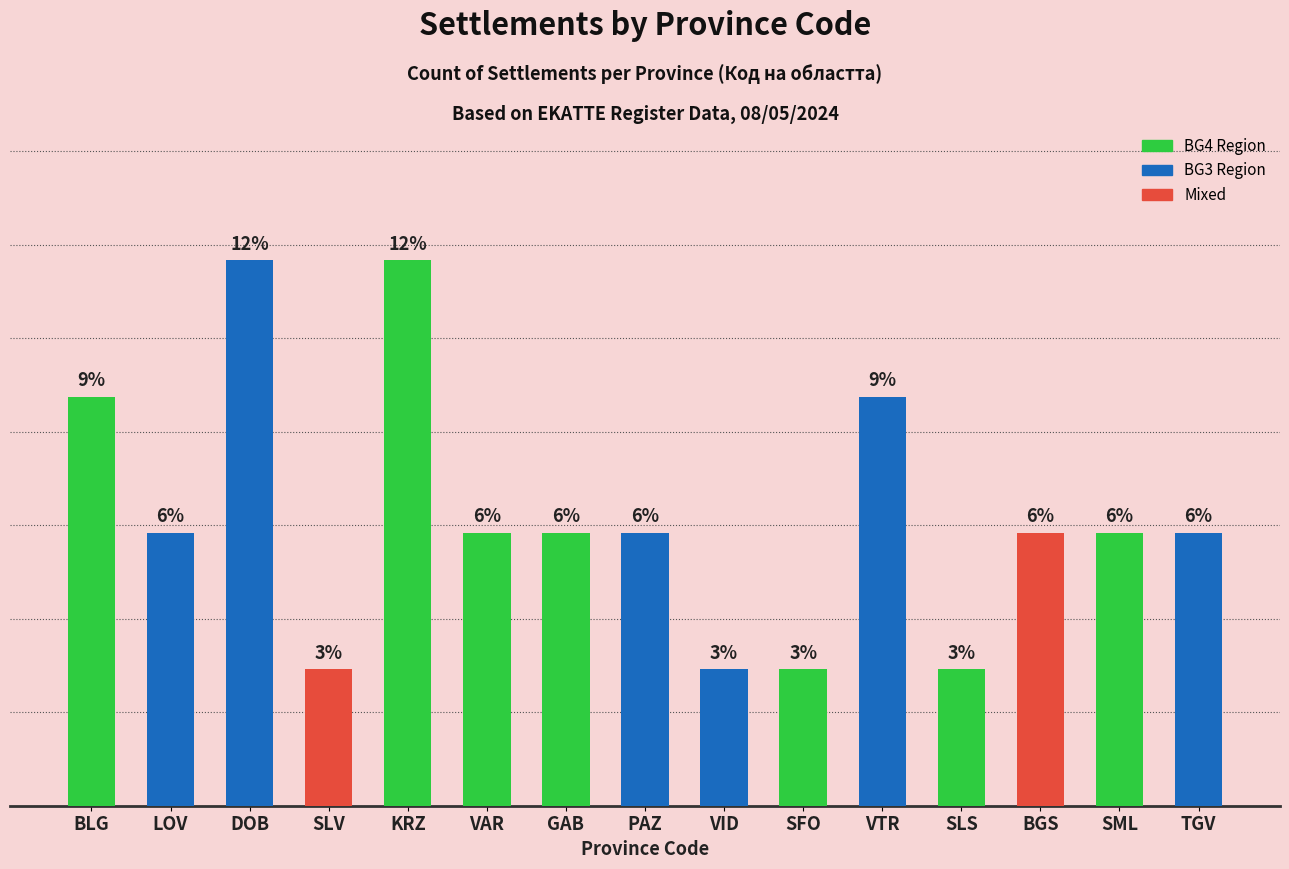

At which category does the chart reach its minimum across all series?

SLV